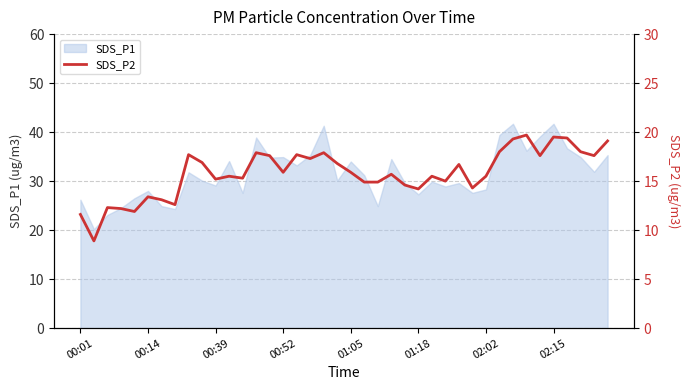

The value of SDS_P1 at 00:01 is 26.2. True or false?

True